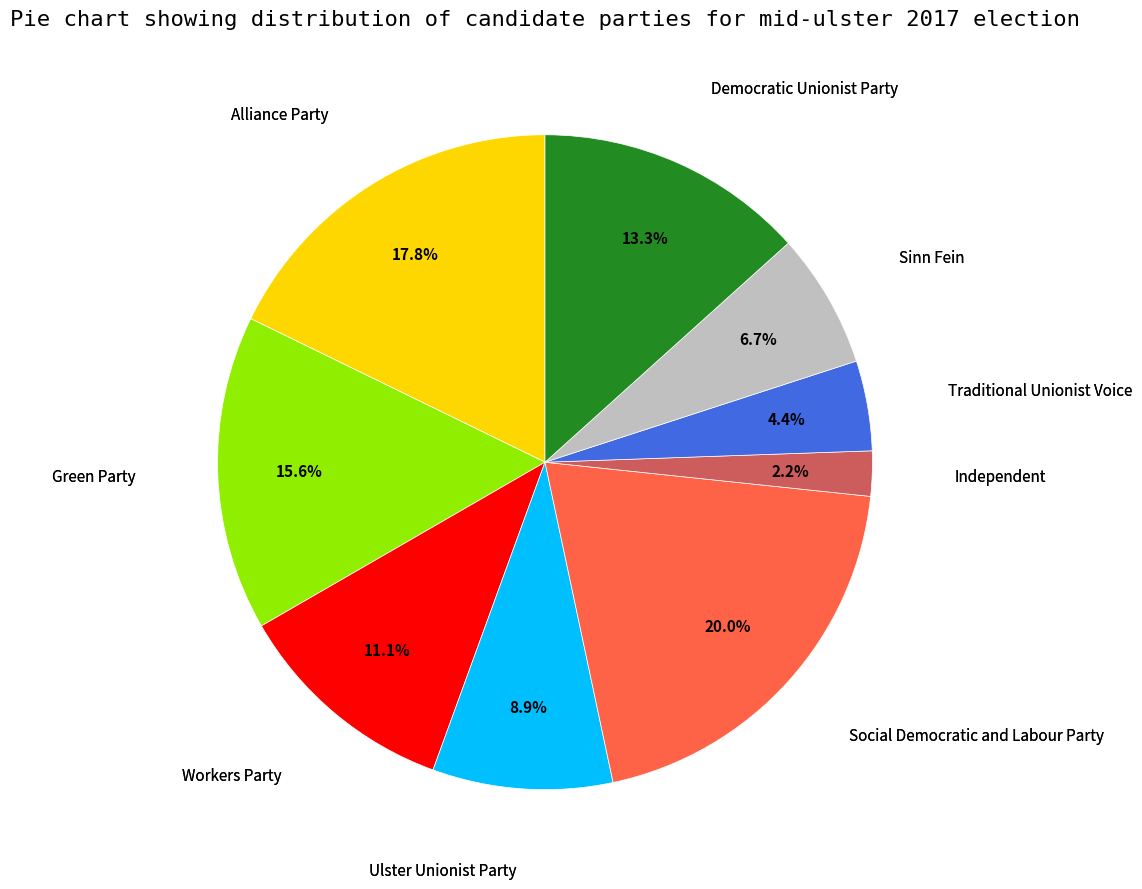

Is there any slice that represents more than half of the pie?

No